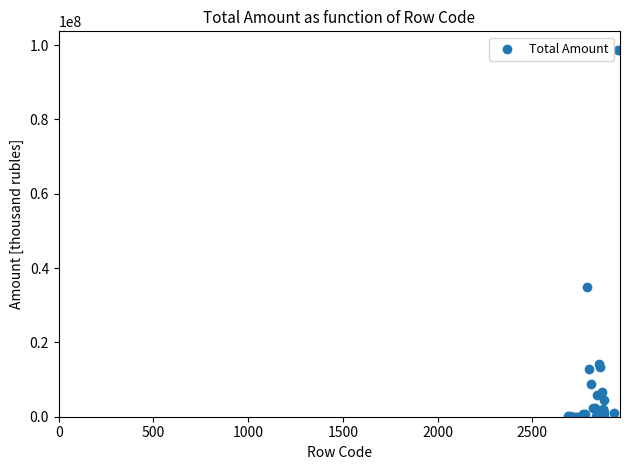

What Y value in the scatter plot is closest to 49389985?

34964839